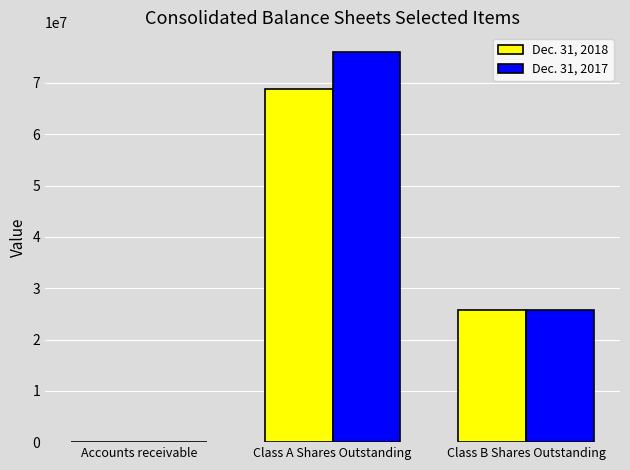

Reading right to left, transcribe all the data shown in this chart.

Dec. 31, 2018: Class B Shares Outstanding=25670684	Class A Shares Outstanding=68897723	Accounts receivable=2379
Dec. 31, 2017: Class B Shares Outstanding=25670684	Class A Shares Outstanding=76071145	Accounts receivable=2590